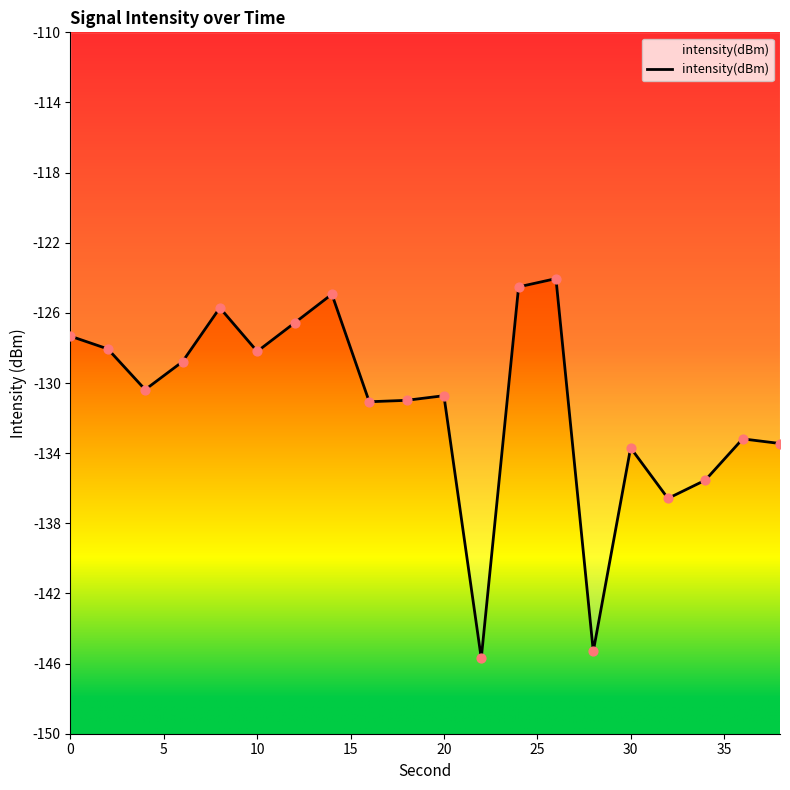

What is the smallest value displayed?

-145.7